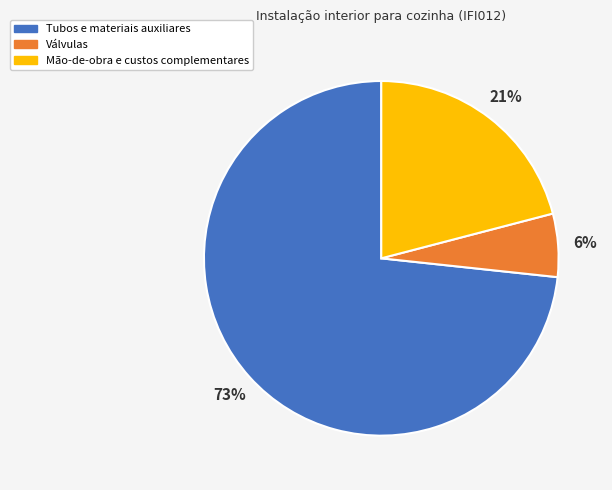

What is the smallest slice in the pie chart?

Válvulas